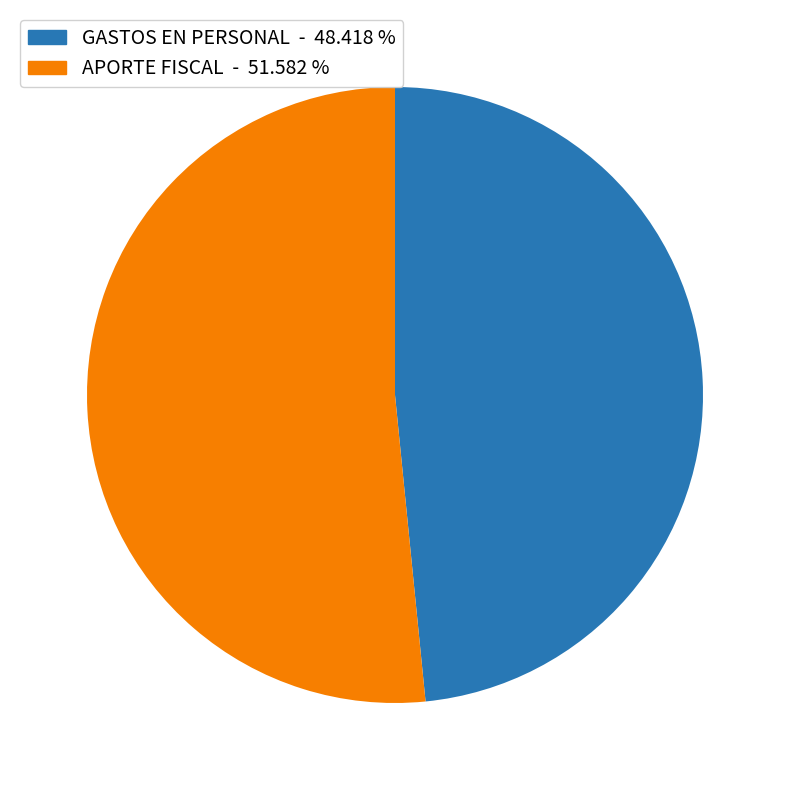

Does any single category account for the majority?

Yes